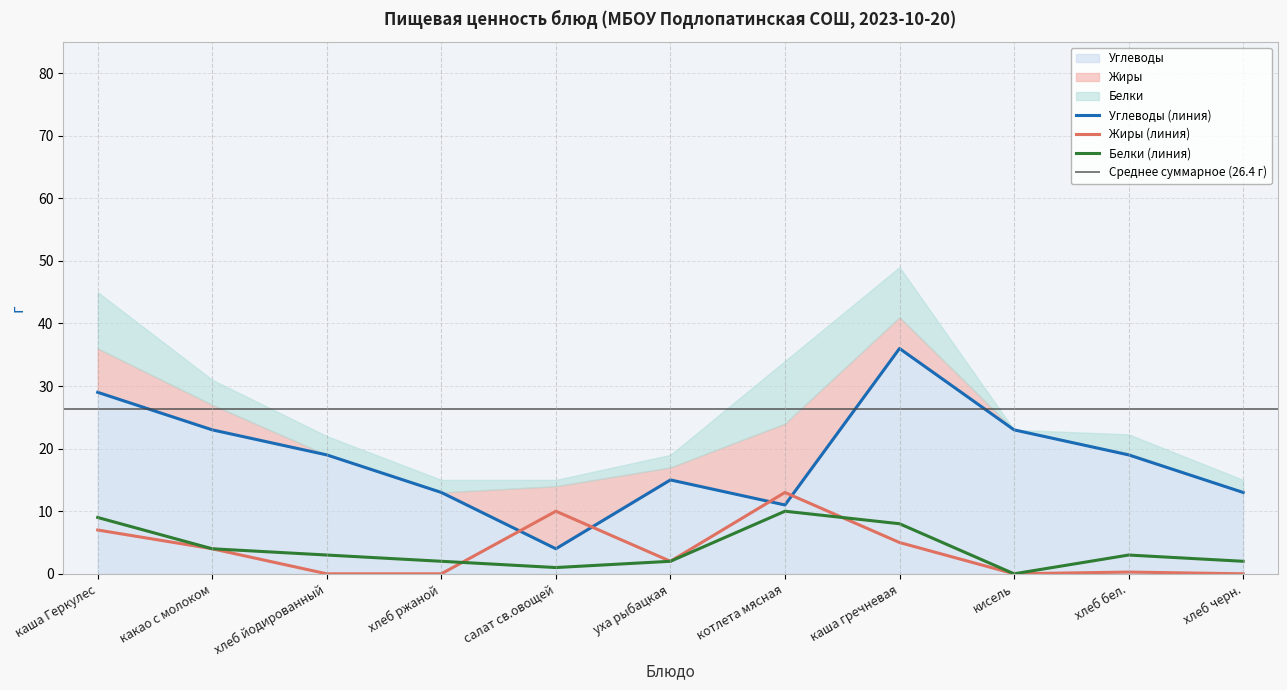

The value of Белки at какао с молоком is 4.0. True or false?

True